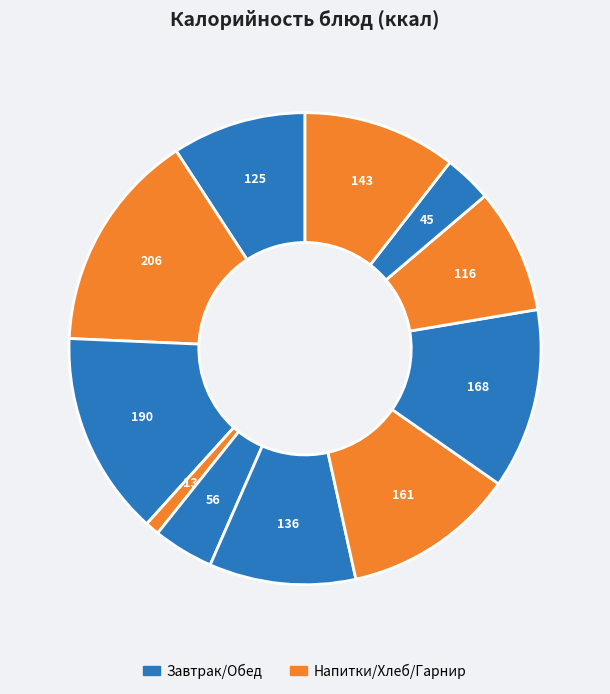

How many segments does this pie chart have?

11